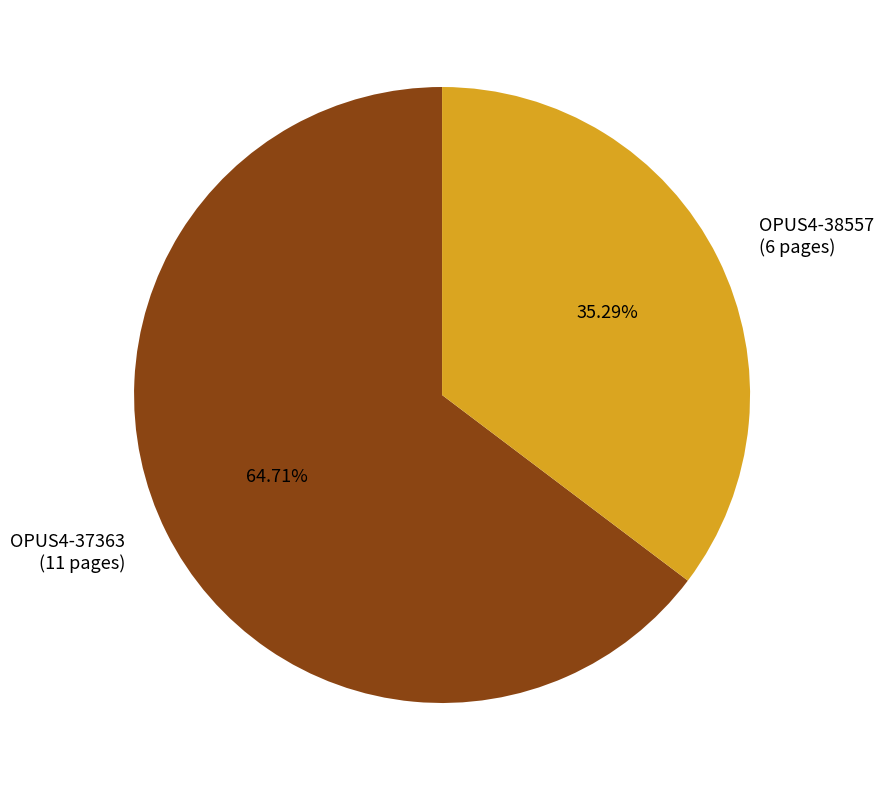

What is the largest slice in the pie chart?

OPUS4-37363